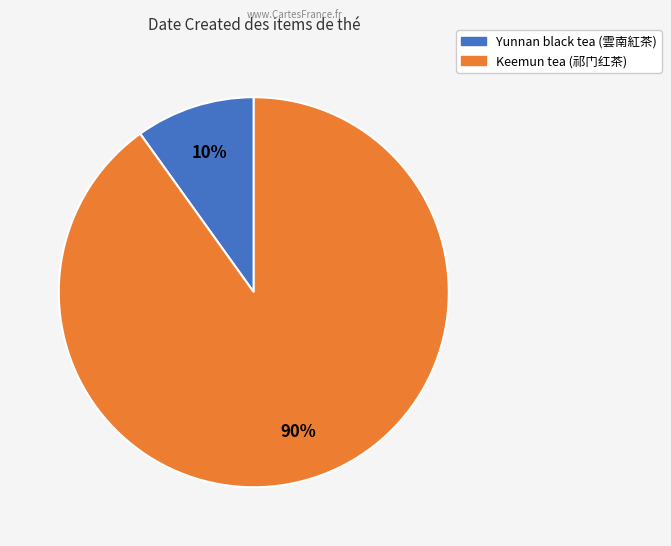

To the nearest percent, what portion does Yunnan black tea (雲南紅茶) represent?

10%